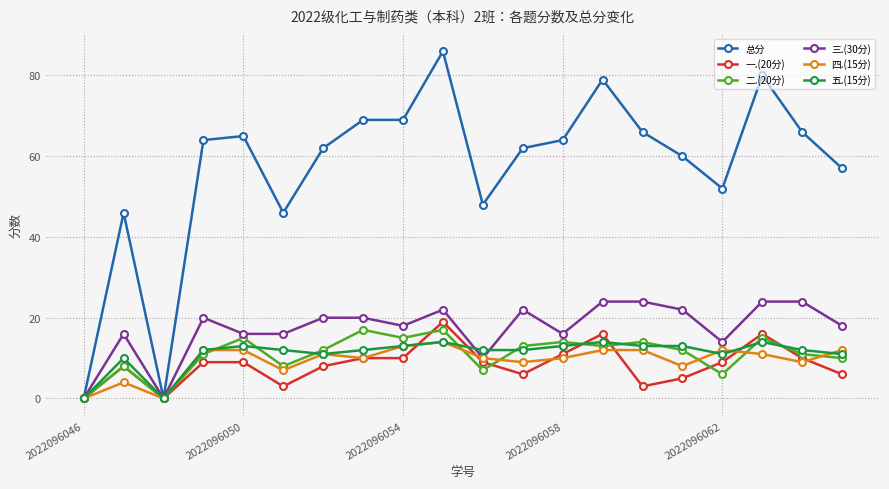

What is the highest value of the 三.(30分) series?

24